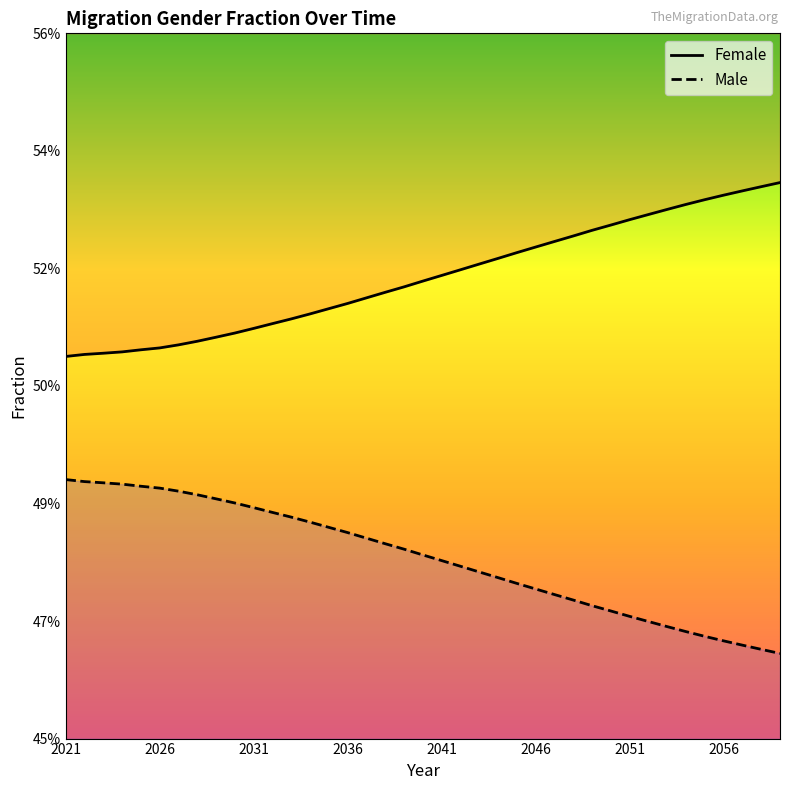

True or false: Female and Male cross at least once.

False